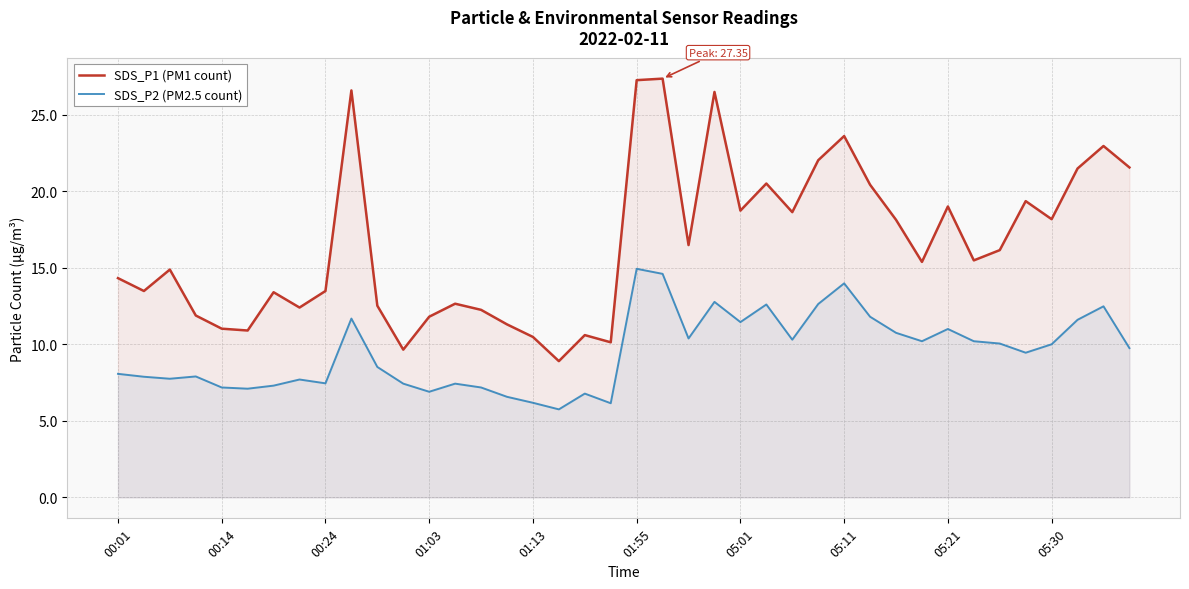

Rank the series at 15 from lowest to highest value.

SDS_P2 (PM2.5 count), SDS_P1 (PM1 count)